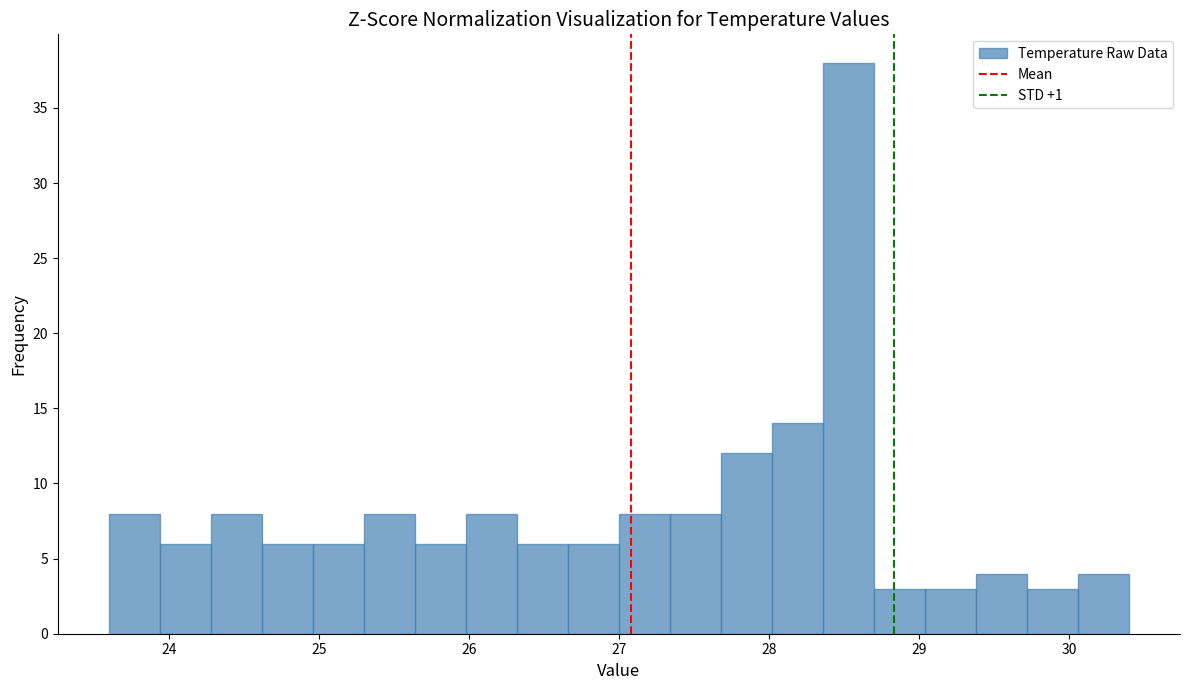

Around what value on the x-axis is the tallest bar? Give the approximate position of its centre, as read against the axis.

28.5